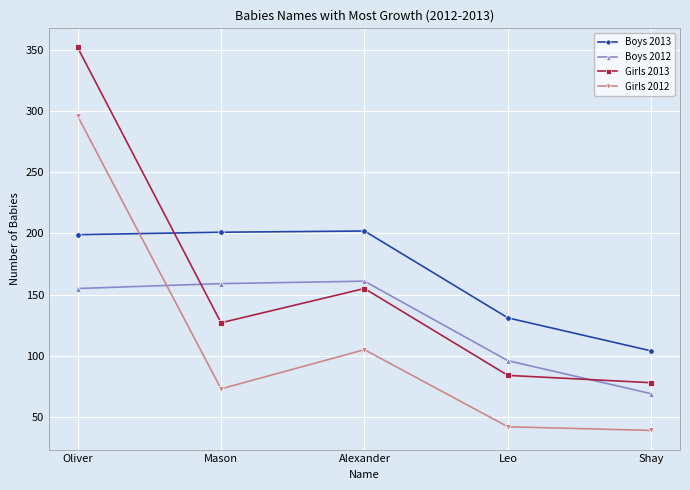

How many lines are shown in the chart?

4